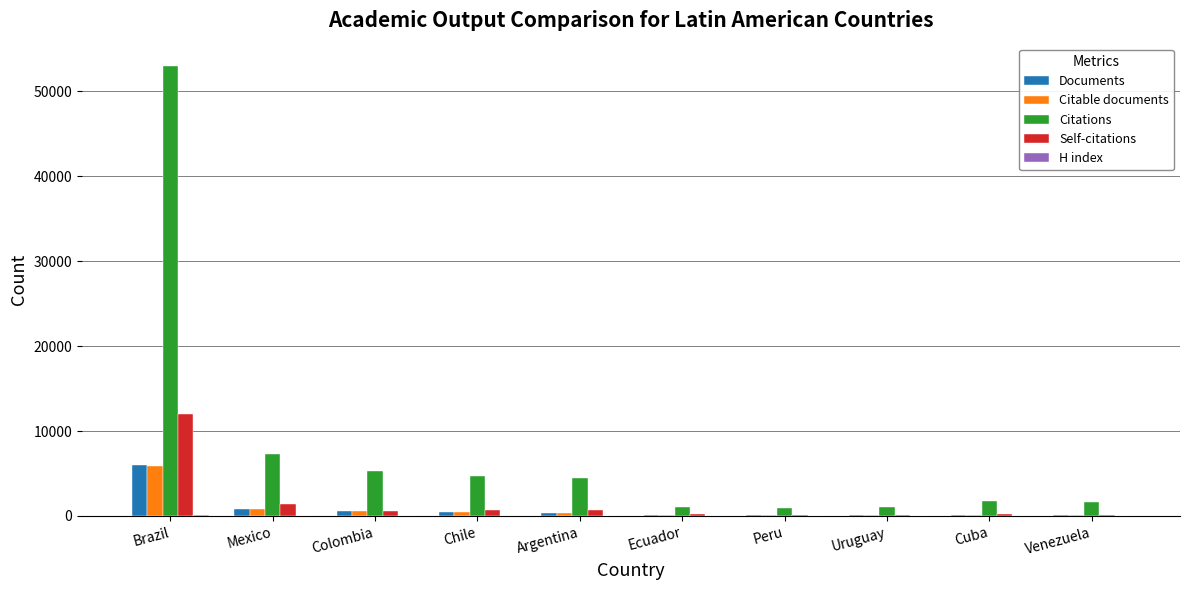

Is it true that Citations equals 7317 at Mexico?

True